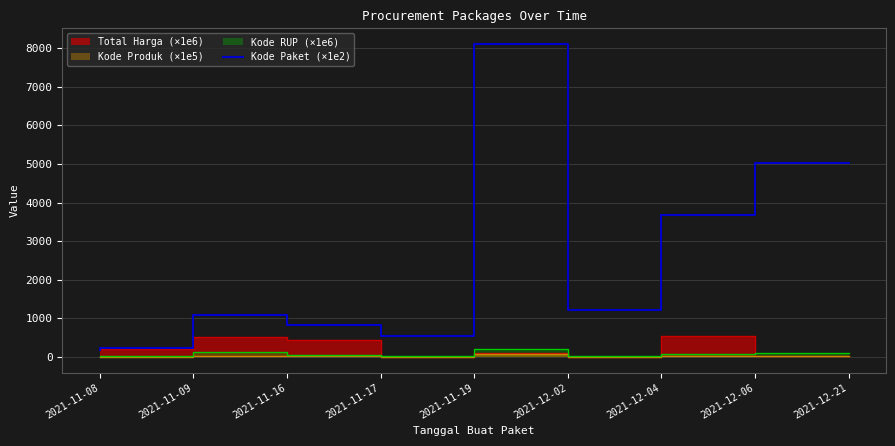

At which category does the chart reach its minimum across all series?

2021-11-08